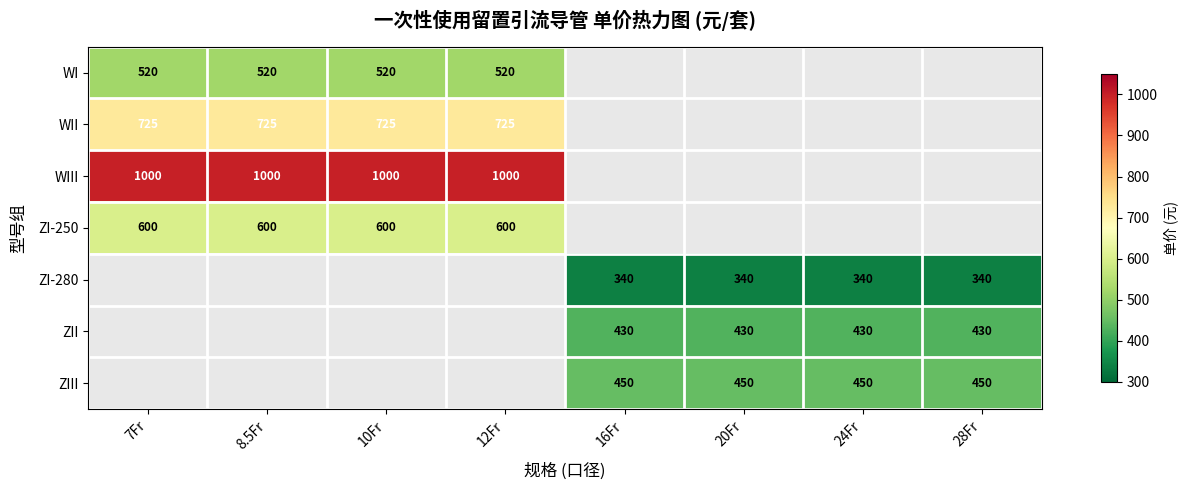

Count the number of data series in this chart.

7